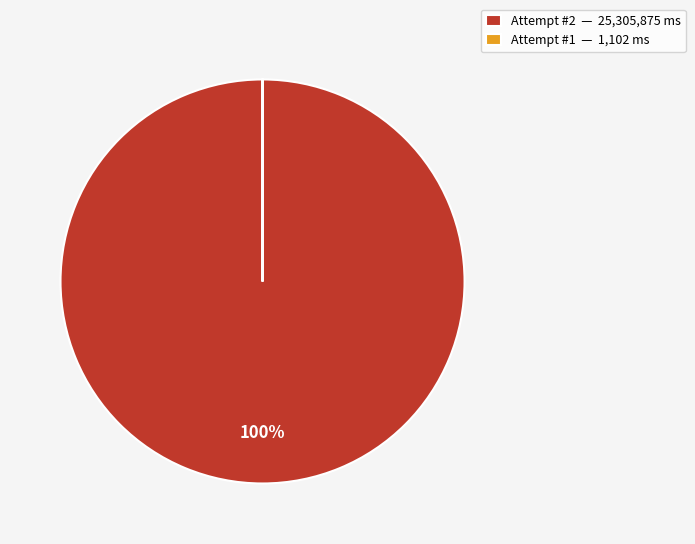

Which category has the biggest portion of the pie?

Attempt #2 — 25,305,875 ms